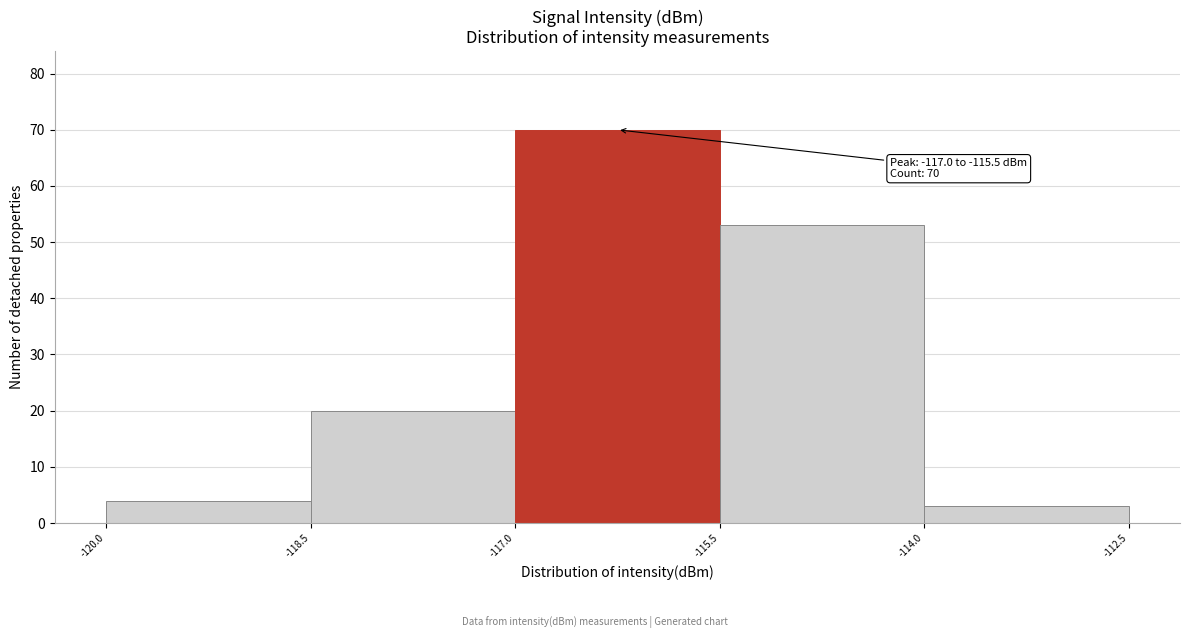

Which range on the x-axis has the tallest bar?

-117.0 to -115.5